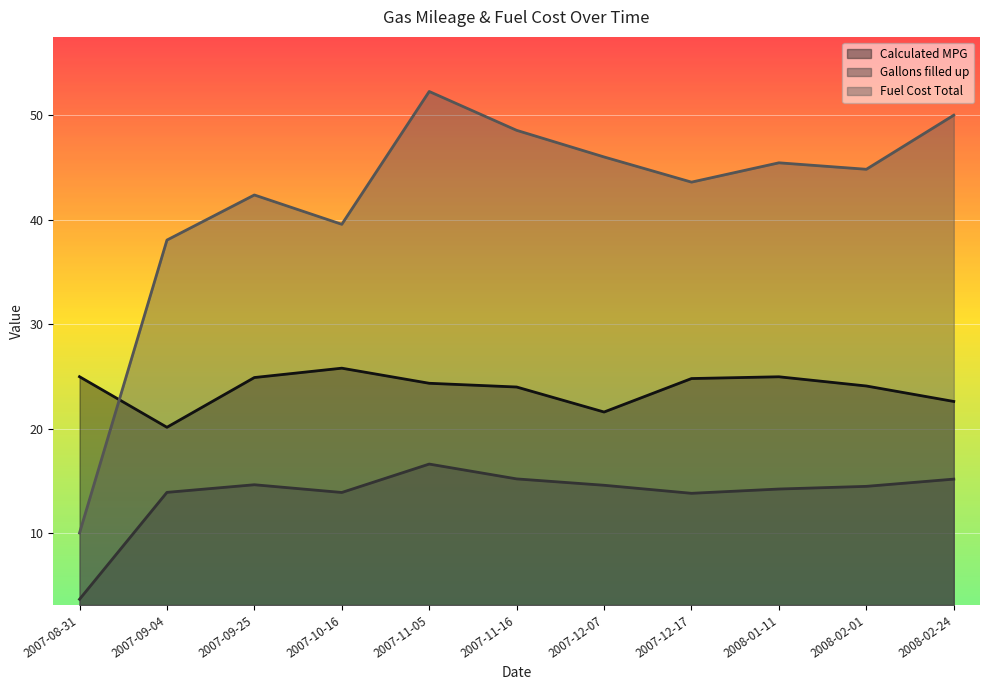

At which category does the chart reach its peak across all series?

2007-11-05